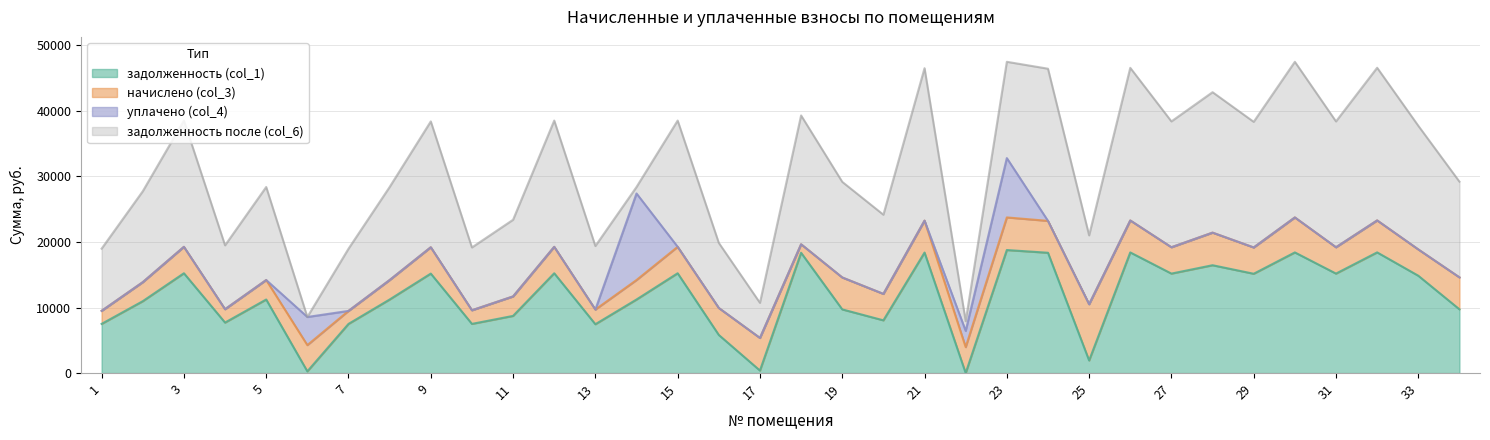

What is the highest value of the начислено (col_3) series?

8582.5